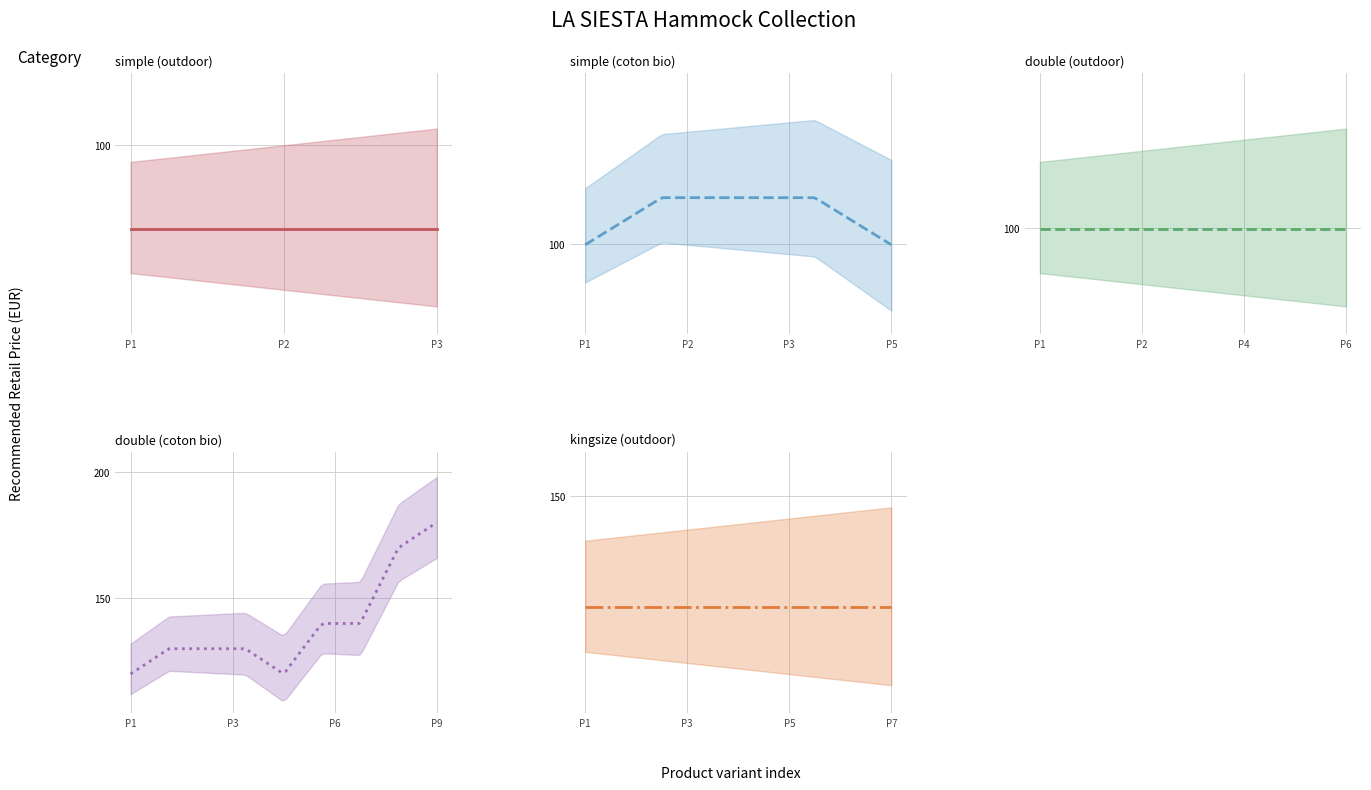

What is the sum of all upper values?

799.5